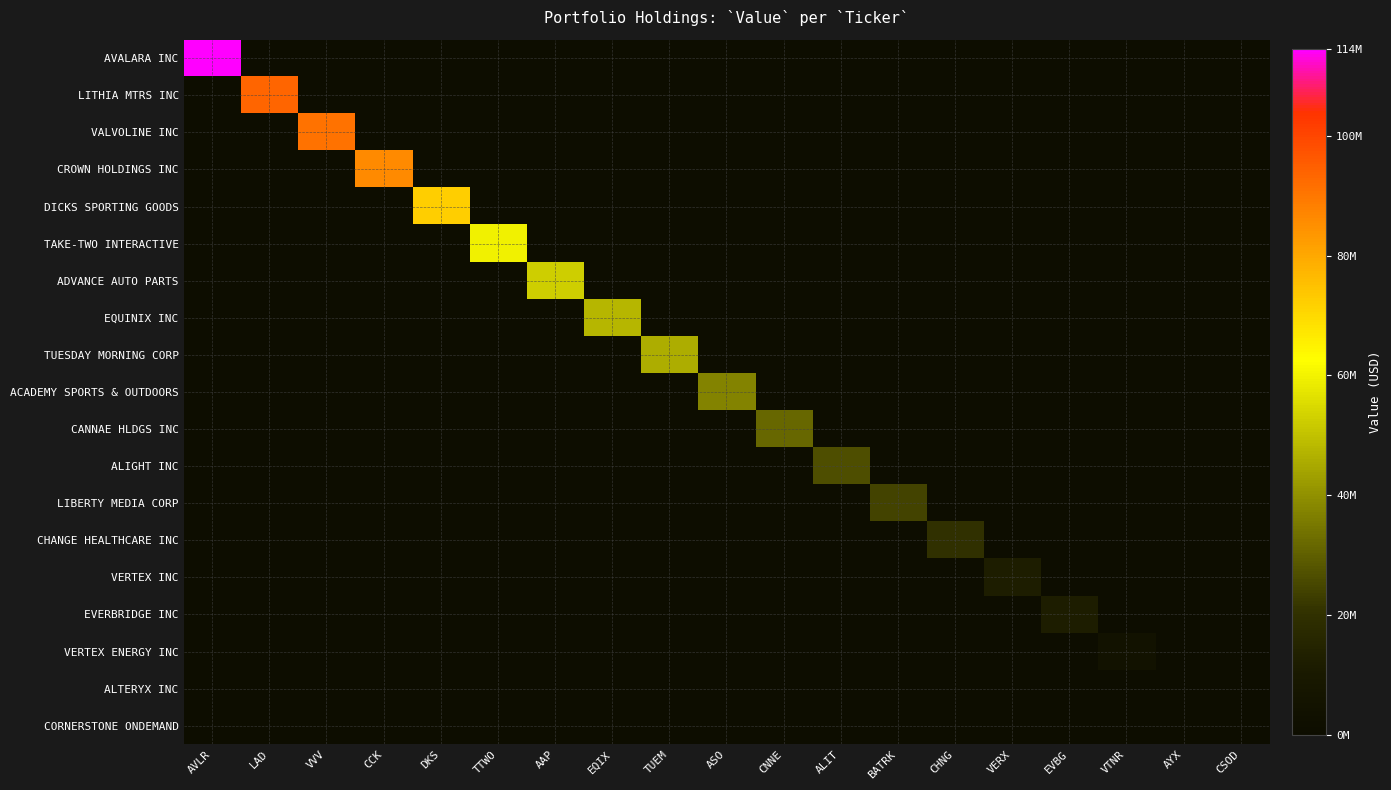

Reading left to right, what are all the values shown in this chart?

AVALARA INC: AVLR=114461000	LAD=0	VVV=0	CCK=0	DKS=0	TTWO=0	AAP=0	EQIX=0	TUEM=0	ASO=0	CNNE=0	ALIT=0	BATRK=0	CHNG=0	VERX=0	EVBG=0	VTNR=0	AYX=0	CSOD=0
LITHIA MTRS INC: AVLR=0	LAD=93553000	VVV=0	CCK=0	DKS=0	TTWO=0	AAP=0	EQIX=0	TUEM=0	ASO=0	CNNE=0	ALIT=0	BATRK=0	CHNG=0	VERX=0	EVBG=0	VTNR=0	AYX=0	CSOD=0
VALVOLINE INC: AVLR=0	LAD=0	VVV=91021000	CCK=0	DKS=0	TTWO=0	AAP=0	EQIX=0	TUEM=0	ASO=0	CNNE=0	ALIT=0	BATRK=0	CHNG=0	VERX=0	EVBG=0	VTNR=0	AYX=0	CSOD=0
CROWN HOLDINGS INC: AVLR=0	LAD=0	VVV=0	CCK=86084000	DKS=0	TTWO=0	AAP=0	EQIX=0	TUEM=0	ASO=0	CNNE=0	ALIT=0	BATRK=0	CHNG=0	VERX=0	EVBG=0	VTNR=0	AYX=0	CSOD=0
DICKS SPORTING GOODS: AVLR=0	LAD=0	VVV=0	CCK=0	DKS=72200000	TTWO=0	AAP=0	EQIX=0	TUEM=0	ASO=0	CNNE=0	ALIT=0	BATRK=0	CHNG=0	VERX=0	EVBG=0	VTNR=0	AYX=0	CSOD=0
TAKE-TWO INTERACTIVE: AVLR=0	LAD=0	VVV=0	CCK=0	DKS=0	TTWO=59669000	AAP=0	EQIX=0	TUEM=0	ASO=0	CNNE=0	ALIT=0	BATRK=0	CHNG=0	VERX=0	EVBG=0	VTNR=0	AYX=0	CSOD=0
ADVANCE AUTO PARTS: AVLR=0	LAD=0	VVV=0	CCK=0	DKS=0	TTWO=0	AAP=52753000	EQIX=0	TUEM=0	ASO=0	CNNE=0	ALIT=0	BATRK=0	CHNG=0	VERX=0	EVBG=0	VTNR=0	AYX=0	CSOD=0
EQUINIX INC: AVLR=0	LAD=0	VVV=0	CCK=0	DKS=0	TTWO=0	AAP=0	EQIX=47656000	TUEM=0	ASO=0	CNNE=0	ALIT=0	BATRK=0	CHNG=0	VERX=0	EVBG=0	VTNR=0	AYX=0	CSOD=0
TUESDAY MORNING CORP: AVLR=0	LAD=0	VVV=0	CCK=0	DKS=0	TTWO=0	AAP=0	EQIX=0	TUEM=45962000	ASO=0	CNNE=0	ALIT=0	BATRK=0	CHNG=0	VERX=0	EVBG=0	VTNR=0	AYX=0	CSOD=0
ACADEMY SPORTS & OUTDOORS: AVLR=0	LAD=0	VVV=0	CCK=0	DKS=0	TTWO=0	AAP=0	EQIX=0	TUEM=0	ASO=37306000	CNNE=0	ALIT=0	BATRK=0	CHNG=0	VERX=0	EVBG=0	VTNR=0	AYX=0	CSOD=0
CANNAE HLDGS INC: AVLR=0	LAD=0	VVV=0	CCK=0	DKS=0	TTWO=0	AAP=0	EQIX=0	TUEM=0	ASO=0	CNNE=31648000	ALIT=0	BATRK=0	CHNG=0	VERX=0	EVBG=0	VTNR=0	AYX=0	CSOD=0
ALIGHT INC: AVLR=0	LAD=0	VVV=0	CCK=0	DKS=0	TTWO=0	AAP=0	EQIX=0	TUEM=0	ASO=0	CNNE=0	ALIT=26755000	BATRK=0	CHNG=0	VERX=0	EVBG=0	VTNR=0	AYX=0	CSOD=0
LIBERTY MEDIA CORP: AVLR=0	LAD=0	VVV=0	CCK=0	DKS=0	TTWO=0	AAP=0	EQIX=0	TUEM=0	ASO=0	CNNE=0	ALIT=0	BATRK=24573000	CHNG=0	VERX=0	EVBG=0	VTNR=0	AYX=0	CSOD=0
CHANGE HEALTHCARE INC: AVLR=0	LAD=0	VVV=0	CCK=0	DKS=0	TTWO=0	AAP=0	EQIX=0	TUEM=0	ASO=0	CNNE=0	ALIT=0	BATRK=0	CHNG=19719000	VERX=0	EVBG=0	VTNR=0	AYX=0	CSOD=0
VERTEX INC: AVLR=0	LAD=0	VVV=0	CCK=0	DKS=0	TTWO=0	AAP=0	EQIX=0	TUEM=0	ASO=0	CNNE=0	ALIT=0	BATRK=0	CHNG=0	VERX=11916000	EVBG=0	VTNR=0	AYX=0	CSOD=0
EVERBRIDGE INC: AVLR=0	LAD=0	VVV=0	CCK=0	DKS=0	TTWO=0	AAP=0	EQIX=0	TUEM=0	ASO=0	CNNE=0	ALIT=0	BATRK=0	CHNG=0	VERX=0	EVBG=11775000	VTNR=0	AYX=0	CSOD=0
VERTEX ENERGY INC: AVLR=0	LAD=0	VVV=0	CCK=0	DKS=0	TTWO=0	AAP=0	EQIX=0	TUEM=0	ASO=0	CNNE=0	ALIT=0	BATRK=0	CHNG=0	VERX=0	EVBG=0	VTNR=4666000	AYX=0	CSOD=0
ALTERYX INC: AVLR=0	LAD=0	VVV=0	CCK=0	DKS=0	TTWO=0	AAP=0	EQIX=0	TUEM=0	ASO=0	CNNE=0	ALIT=0	BATRK=0	CHNG=0	VERX=0	EVBG=0	VTNR=0	AYX=0	CSOD=0
CORNERSTONE ONDEMAND: AVLR=0	LAD=0	VVV=0	CCK=0	DKS=0	TTWO=0	AAP=0	EQIX=0	TUEM=0	ASO=0	CNNE=0	ALIT=0	BATRK=0	CHNG=0	VERX=0	EVBG=0	VTNR=0	AYX=0	CSOD=0